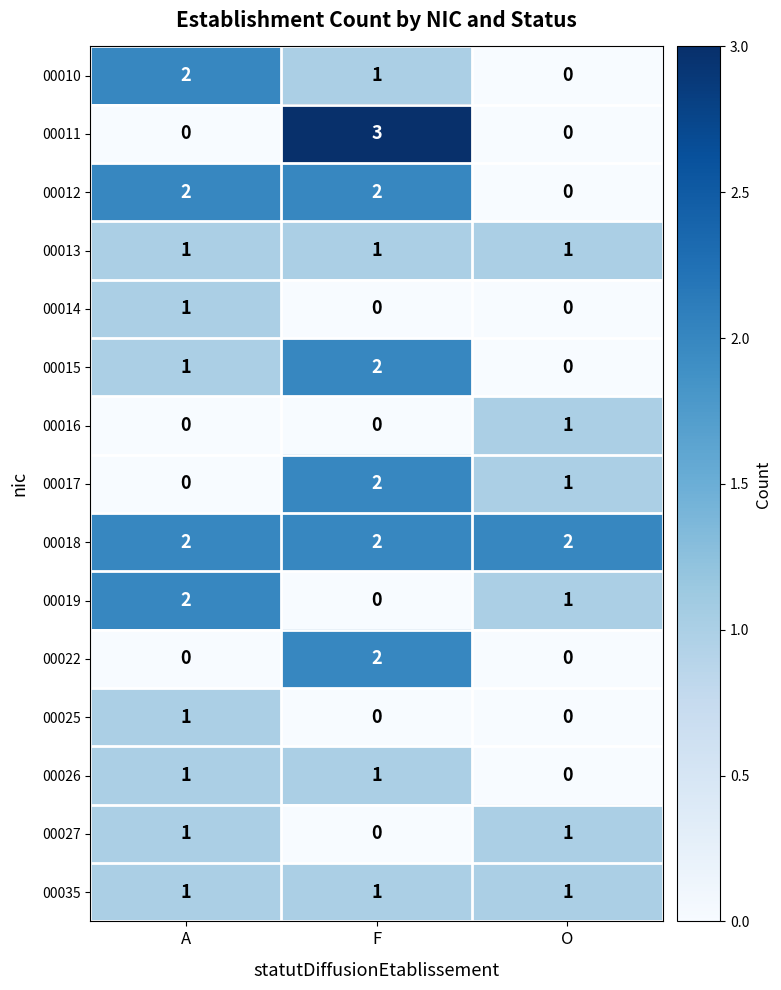

Which series has the widest spread of values?

00011